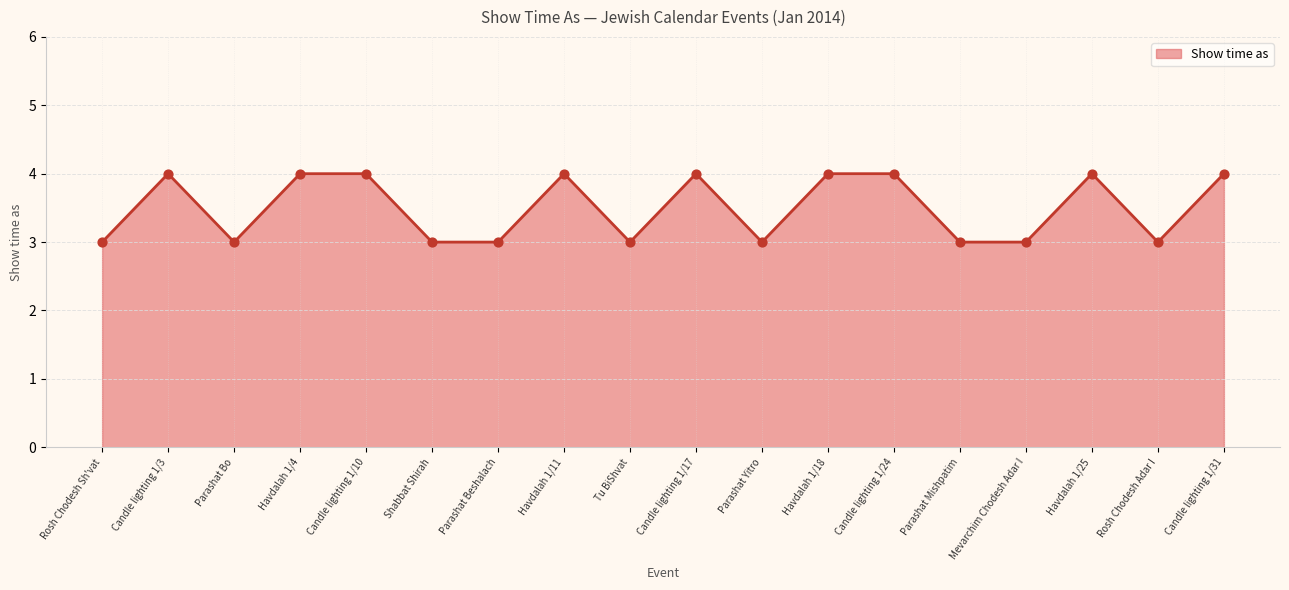

Approximately how many times larger is the value at Parashat Yitro compared to Parashat Mishpatim?

1.0